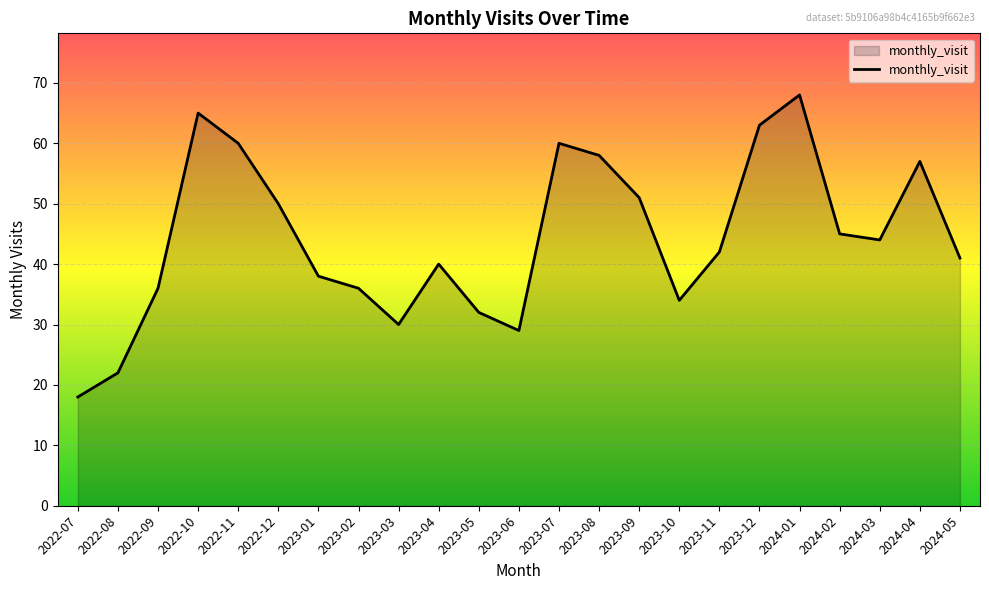

How many lines are shown in the chart?

1